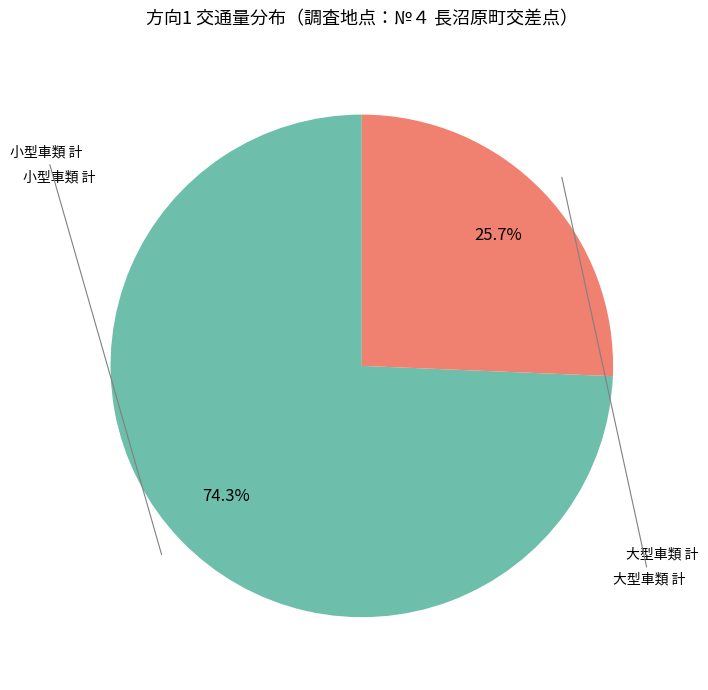

How many segments does this pie chart have?

2